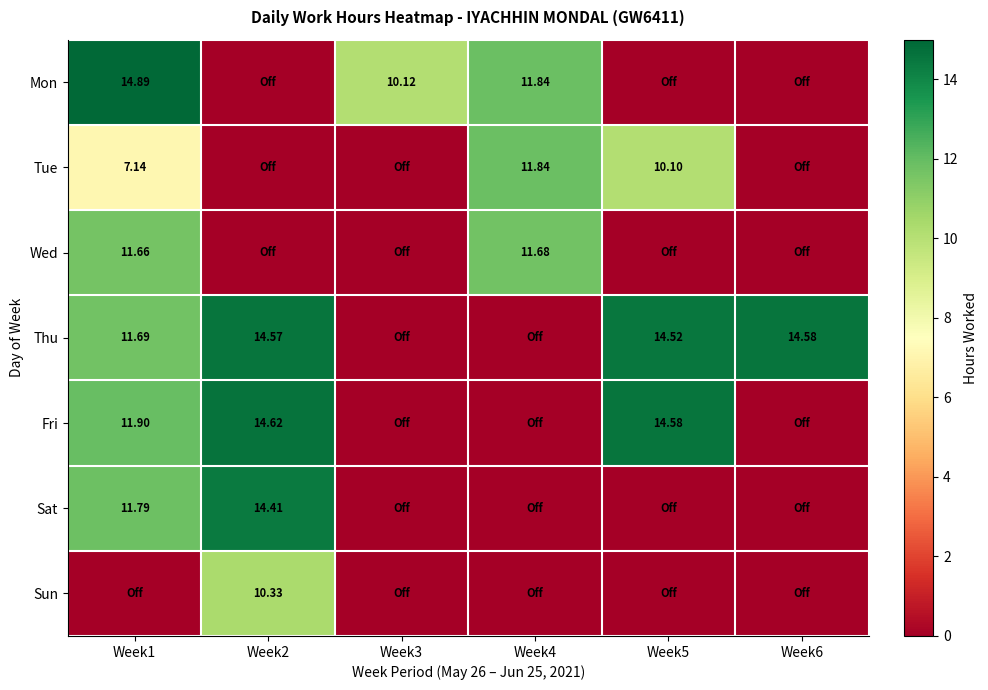

What is the total value across all series at Week3?

10.1